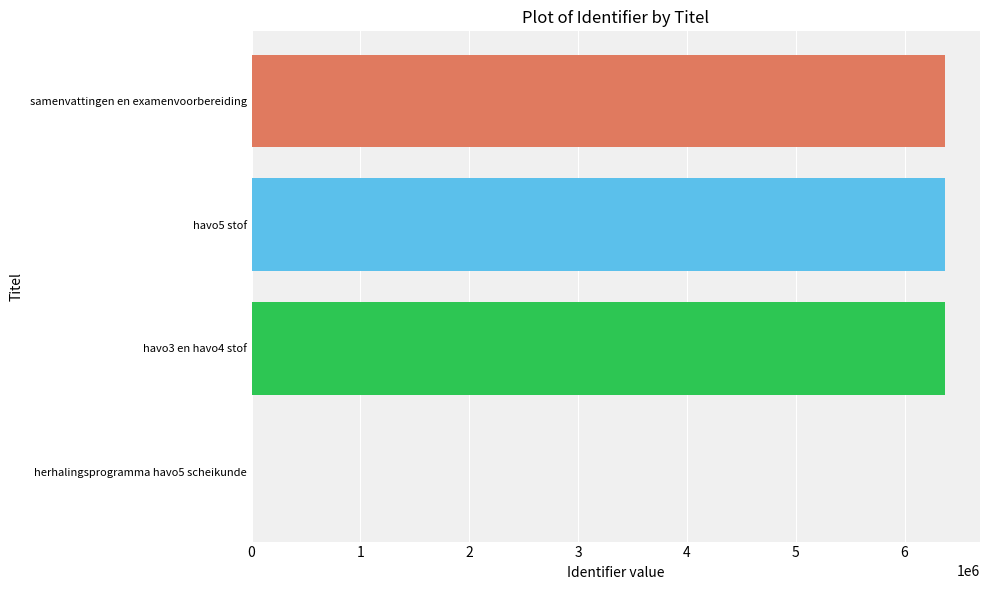

Is it true that the value at havo3 en havo4 stof is 9101645?

False